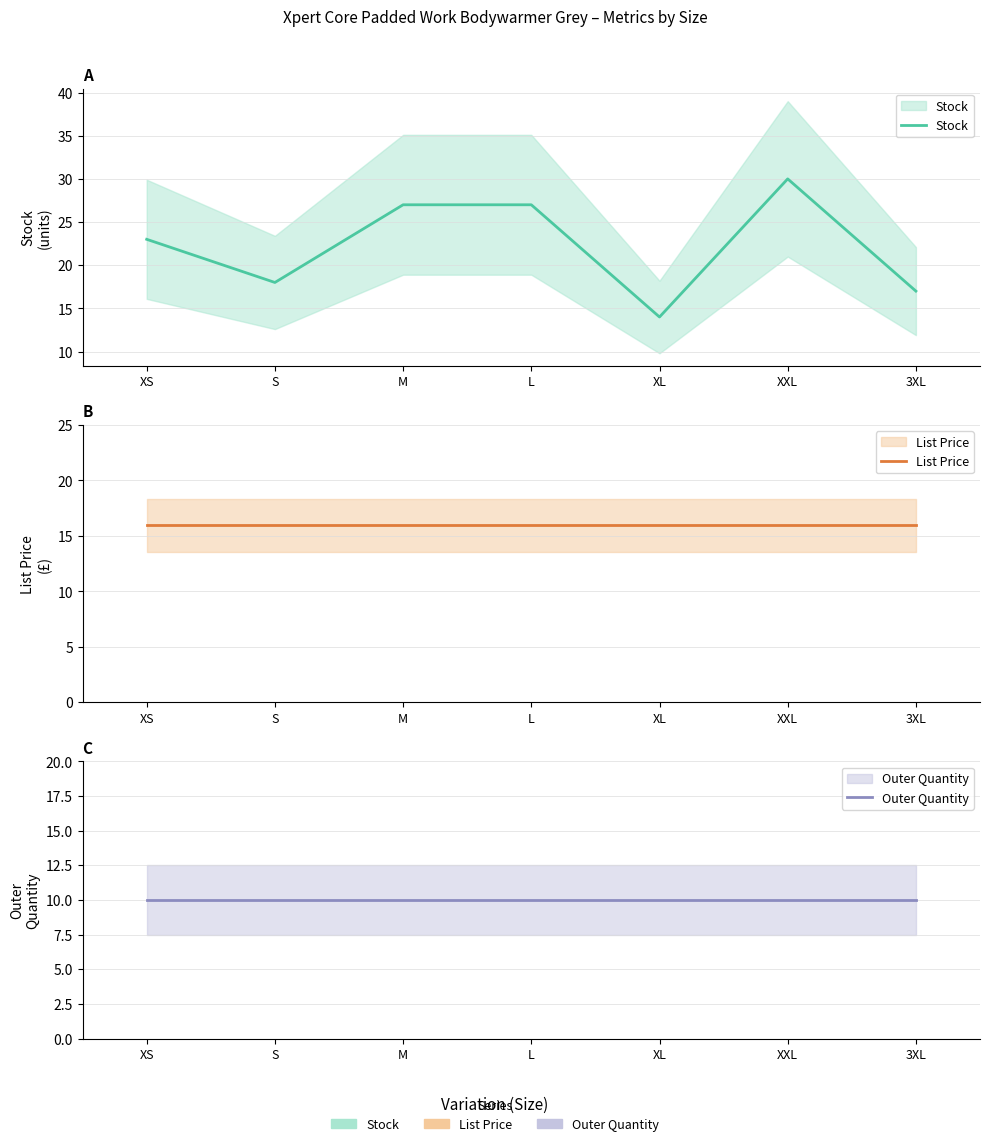

True or false: Outer Quantity and Stock cross at least once.

False